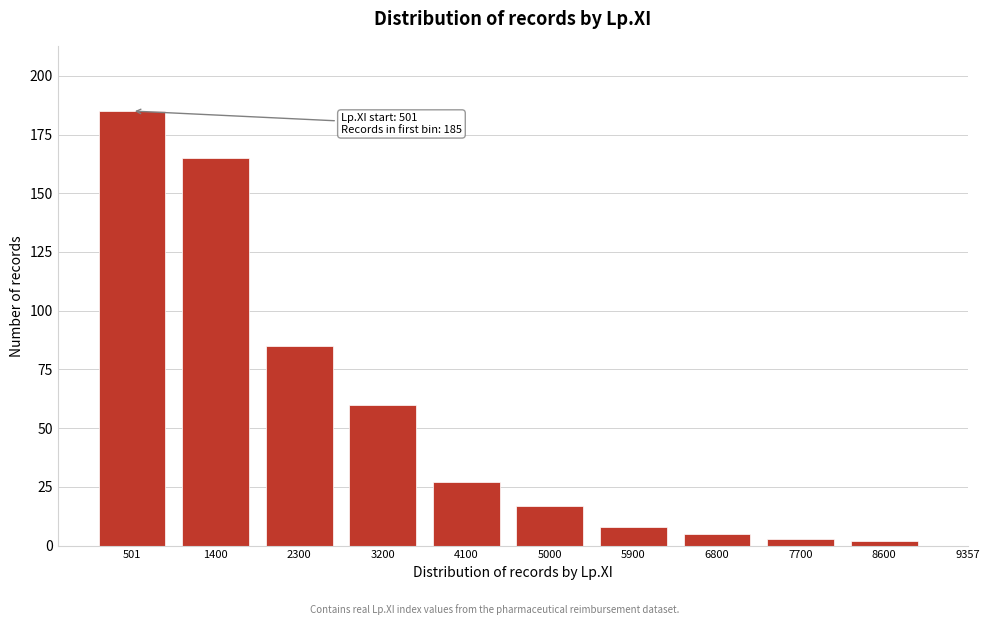

Reading right to left, what are all the values shown in this chart?

8600=2	7700=3	6800=5	5900=8	5000=17	4100=27	3200=60	2300=85	1400=165	501=185